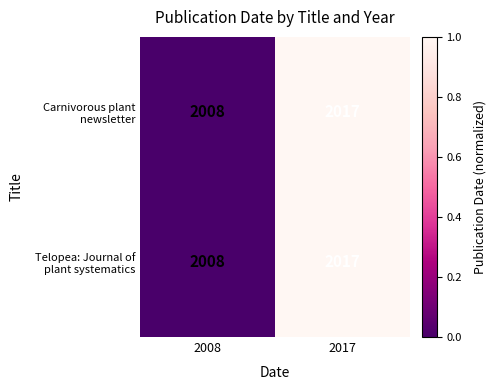

What is the total value across all series at 2017?

4034